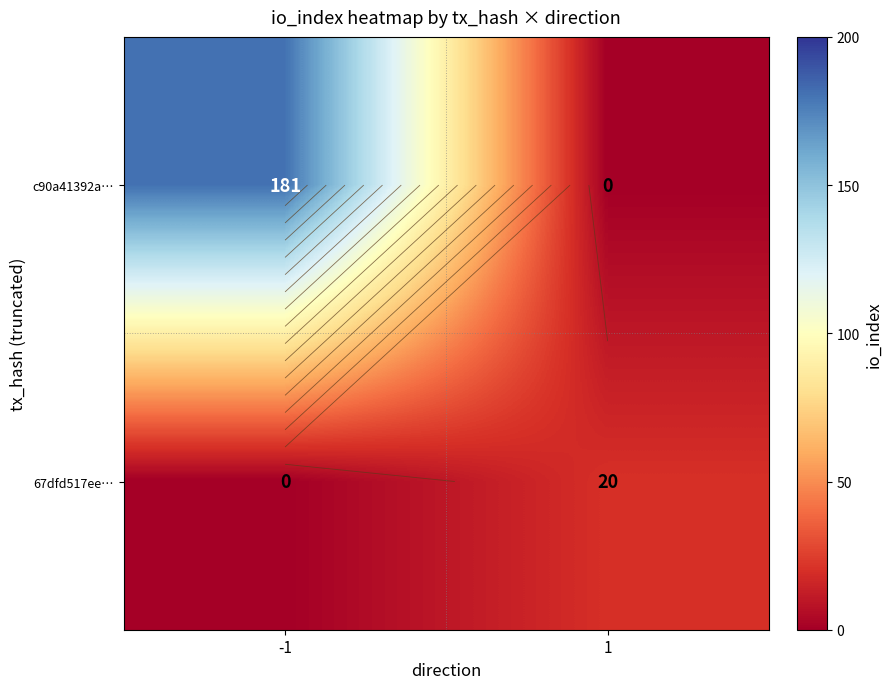

The c90a41392a… series shows 100 at 1. True or false?

False